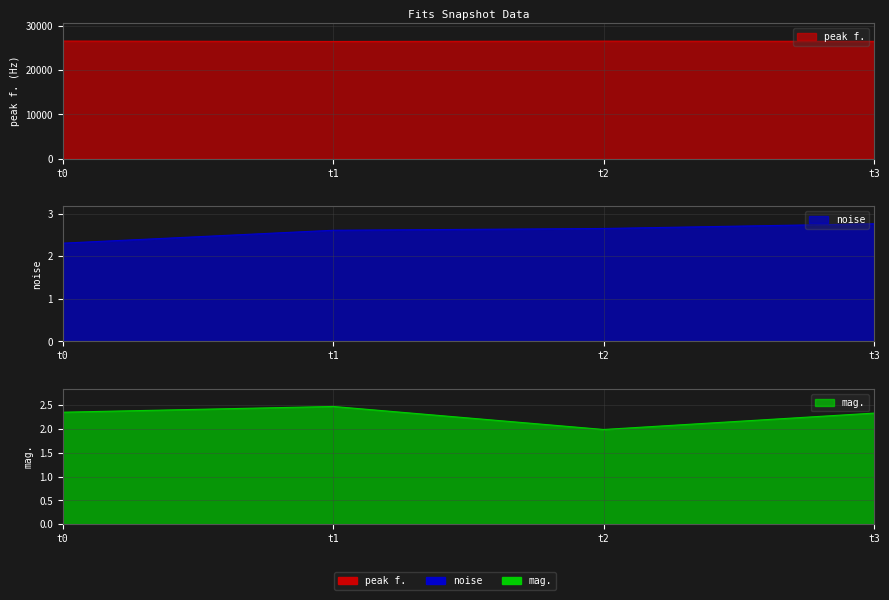

How many values in the mag. series are below 2?

1